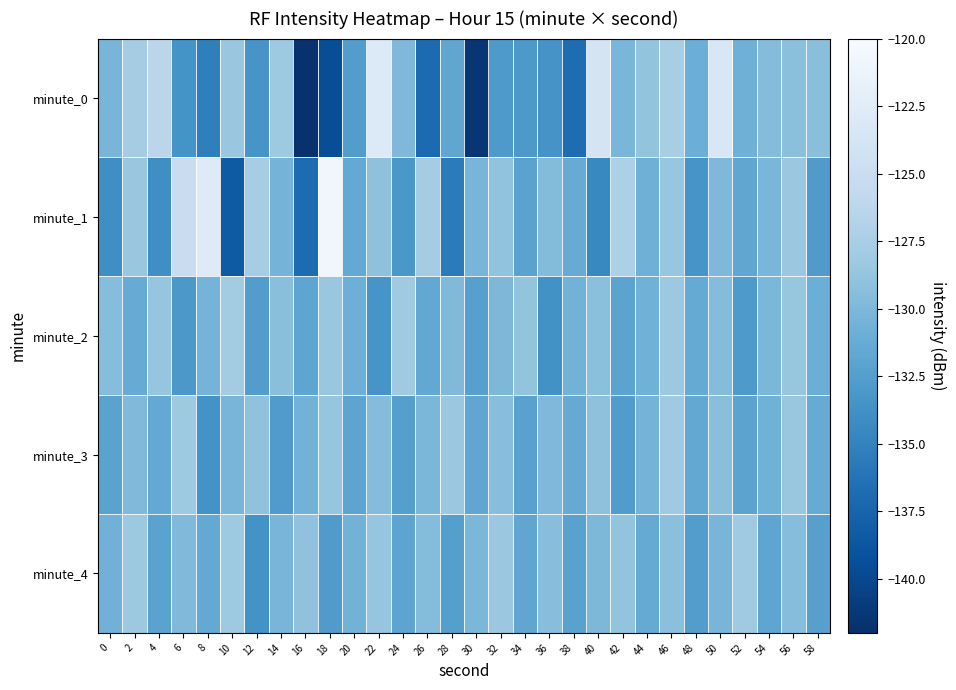

Reading left to right, transcribe all the data shown in this chart.

minute_0: 0=-130.3	2=-127.8	4=-126.3	6=-133.6	8=-135.2	10=-128.5	12=-133.4	14=-128.2	16=-141.8	18=-139.5	20=-132.6	22=-123.0	24=-129.9	26=-137.0	28=-131.7	30=-141.5	32=-132.9	34=-133.0	36=-133.5	38=-136.8	40=-123.8	42=-130.2	44=-128.8	46=-127.5	48=-131.0	50=-123.4	52=-130.8	54=-129.6	56=-129.2	58=-129.3
minute_1: 0=-134.0	2=-128.6	4=-134.0	6=-125.1	8=-122.7	10=-138.3	12=-127.7	14=-130.4	16=-136.9	18=-120.7	20=-131.5	22=-129.1	24=-133.2	26=-127.8	28=-135.6	30=-130.3	32=-128.9	34=-132.1	36=-129.7	38=-131.2	40=-134.5	42=-127.3	44=-130.8	46=-128.6	48=-133.4	50=-129.9	52=-131.7	54=-130.2	56=-128.4	58=-132.8
minute_2: 0=-129.5	2=-131.2	4=-128.7	6=-133.1	8=-130.4	10=-127.9	12=-132.6	14=-129.3	16=-131.8	18=-128.5	20=-130.9	22=-133.4	24=-128.1	26=-131.6	28=-129.8	30=-132.3	32=-130.0	34=-128.8	36=-133.7	38=-130.5	40=-129.2	42=-132.0	44=-130.7	46=-128.3	48=-131.4	50=-129.6	52=-132.9	54=-130.1	56=-128.6	58=-131.0
minute_3: 0=-132.1	2=-129.8	4=-131.5	6=-128.2	8=-133.6	10=-130.3	12=-129.0	14=-132.8	16=-130.5	18=-128.7	20=-131.9	22=-129.6	24=-132.4	26=-130.1	28=-128.4	30=-131.7	32=-129.4	34=-132.2	36=-129.9	38=-131.3	40=-129.1	42=-132.7	44=-130.4	46=-128.1	48=-131.6	50=-129.3	52=-132.0	54=-130.7	56=-128.5	58=-131.2
minute_4: 0=-130.6	2=-128.3	4=-132.1	6=-129.8	8=-131.5	10=-128.2	12=-133.6	14=-130.3	16=-129.0	18=-132.8	20=-130.5	22=-128.7	24=-131.9	26=-129.6	28=-132.4	30=-130.1	32=-128.4	34=-131.7	36=-129.4	38=-132.2	40=-130.0	42=-128.8	44=-131.4	46=-129.2	48=-132.6	50=-130.3	52=-128.1	54=-131.8	56=-129.5	58=-132.3